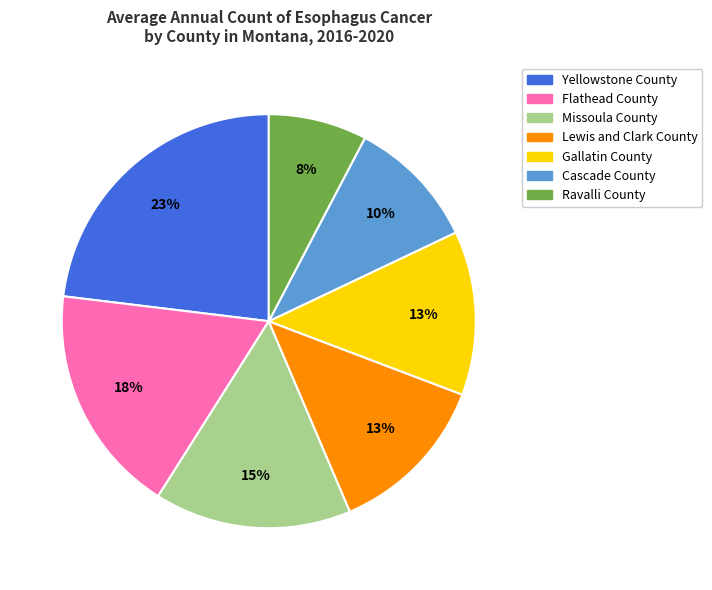

Is the sum of Missoula County and Cascade County greater than half?

No